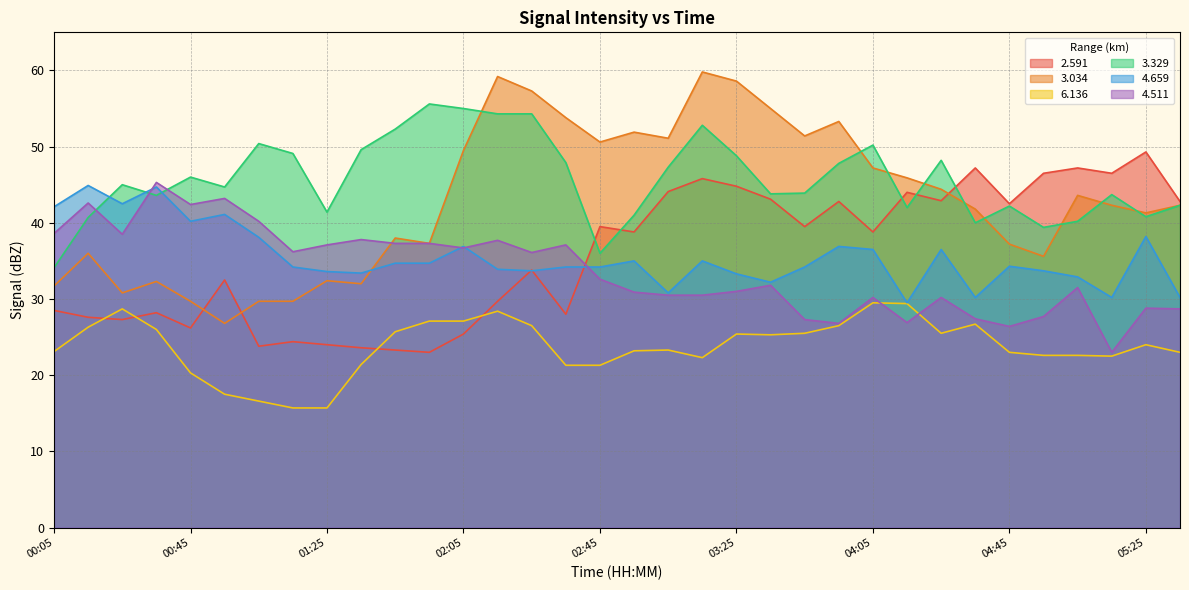

What is the sum of all 4.659 values?

1206.7